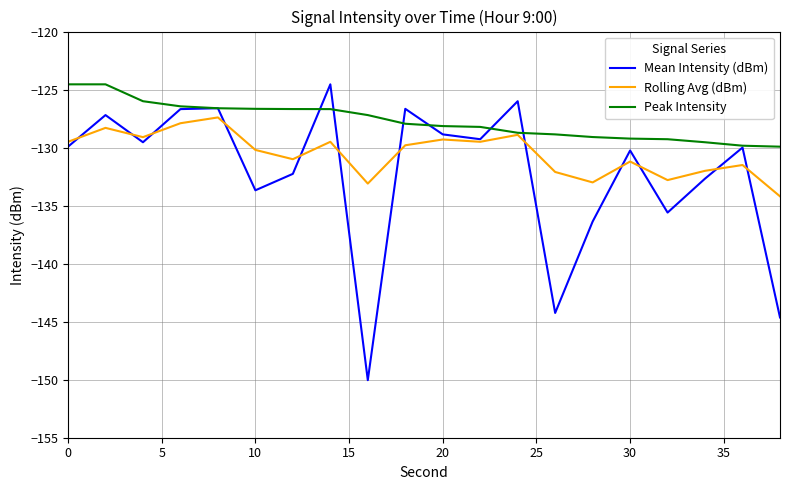

What is the minimum value for Peak Intensity?

-129.9